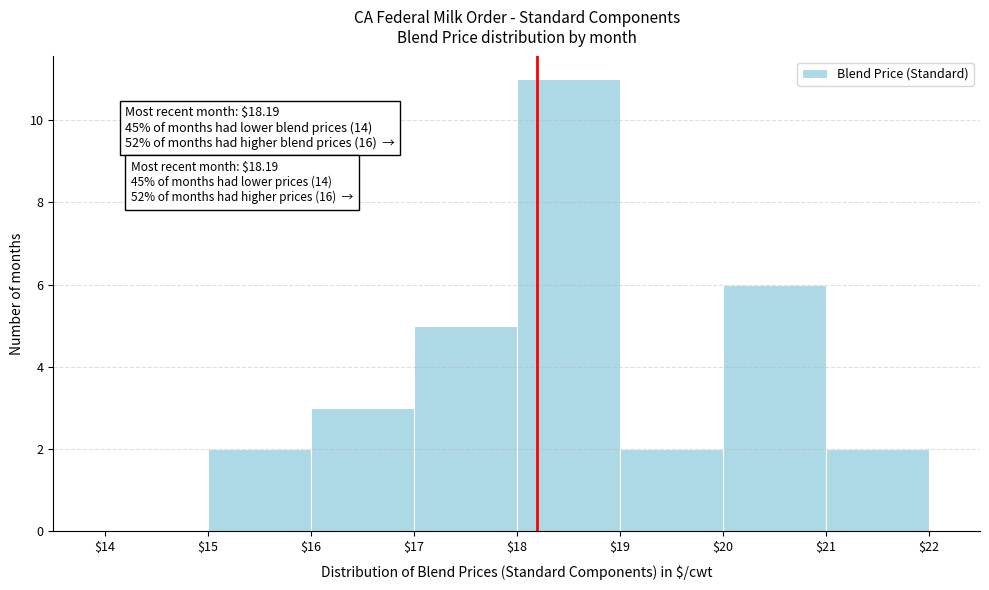

Which range on the x-axis has the tallest bar?

$18 to $19